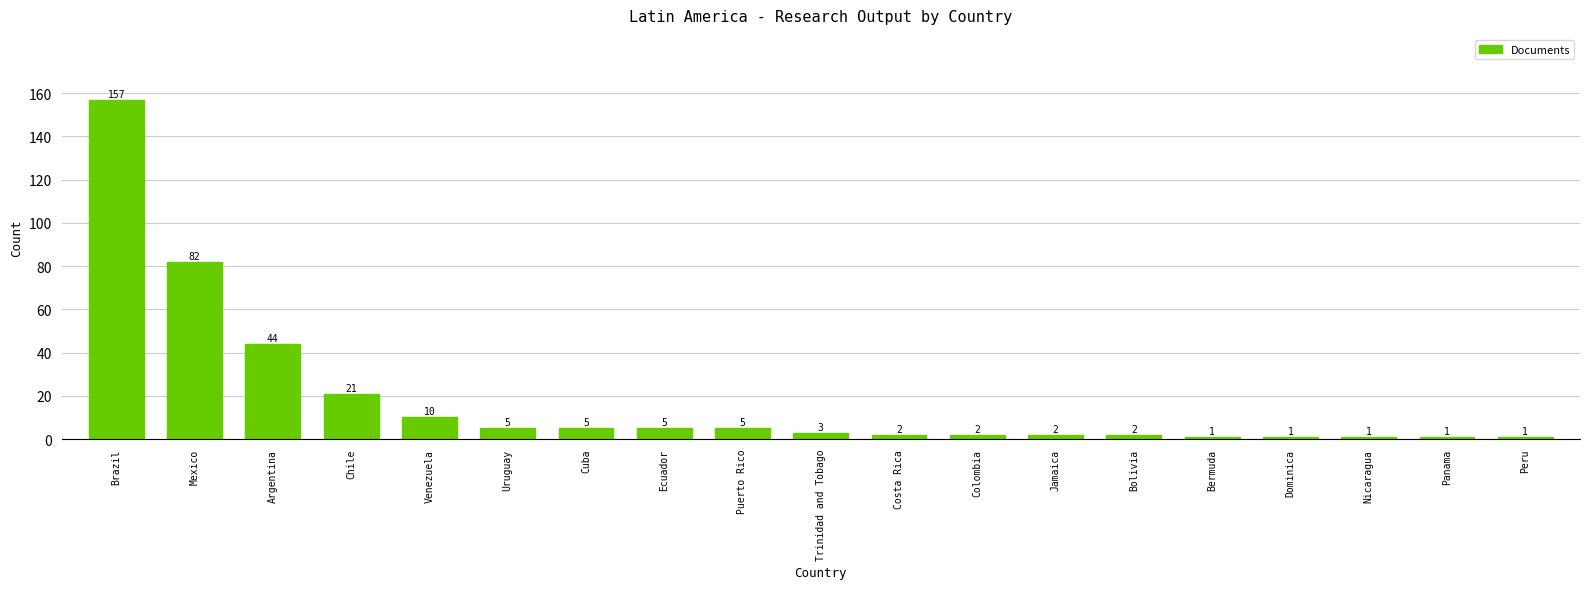

Read the value at Ecuador.

5